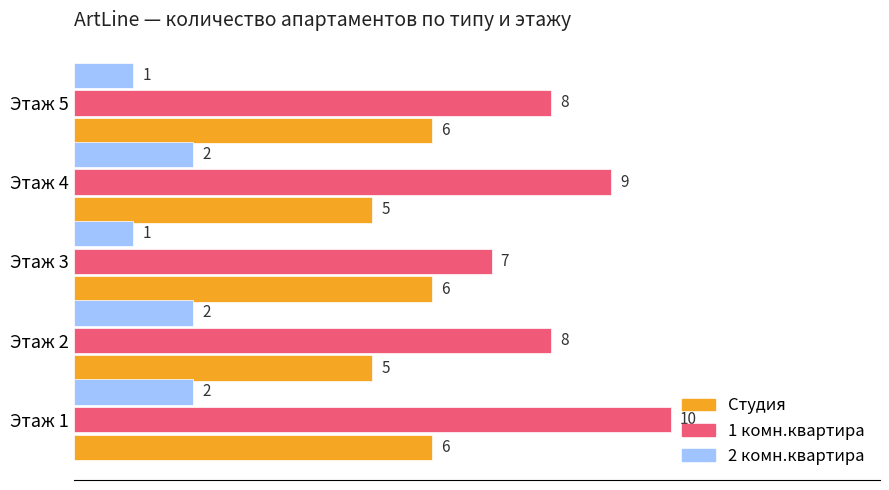

What is the minimum value shown in the chart?

1